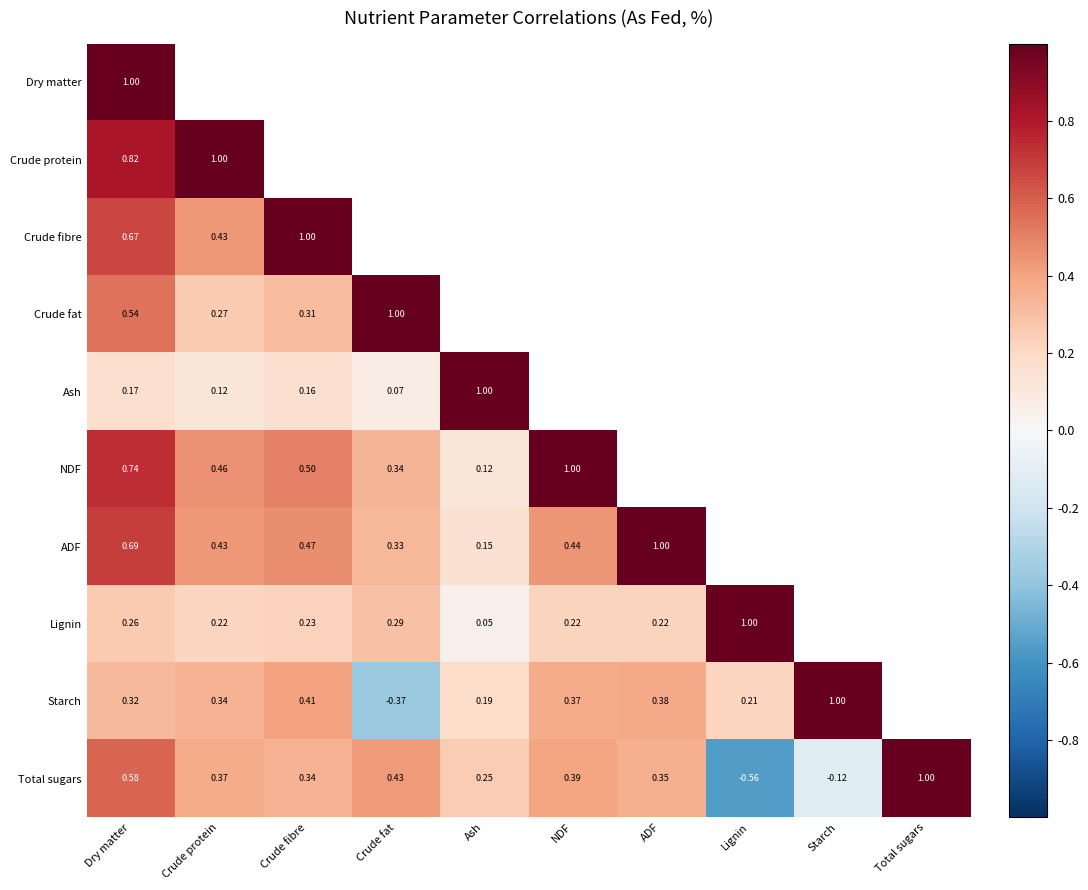

How many distinct data groups are displayed?

10